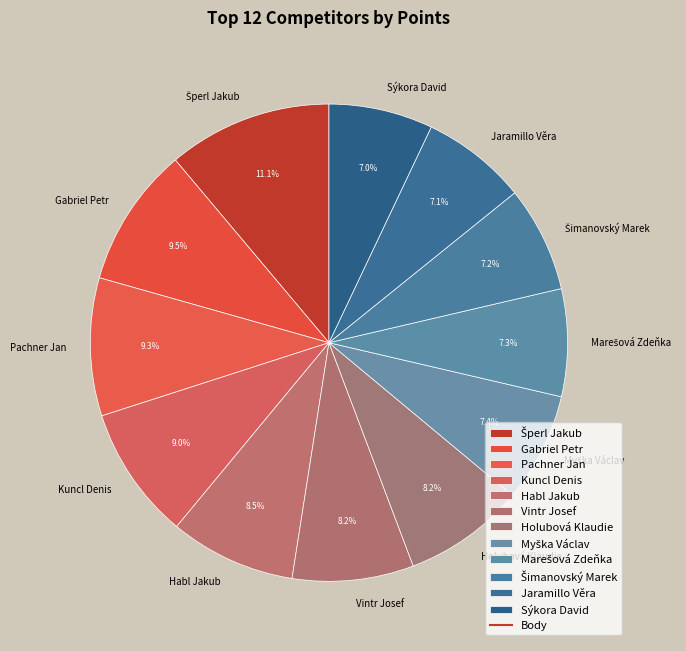

True or false: Pachner Jan accounts for 19% of the total.

False